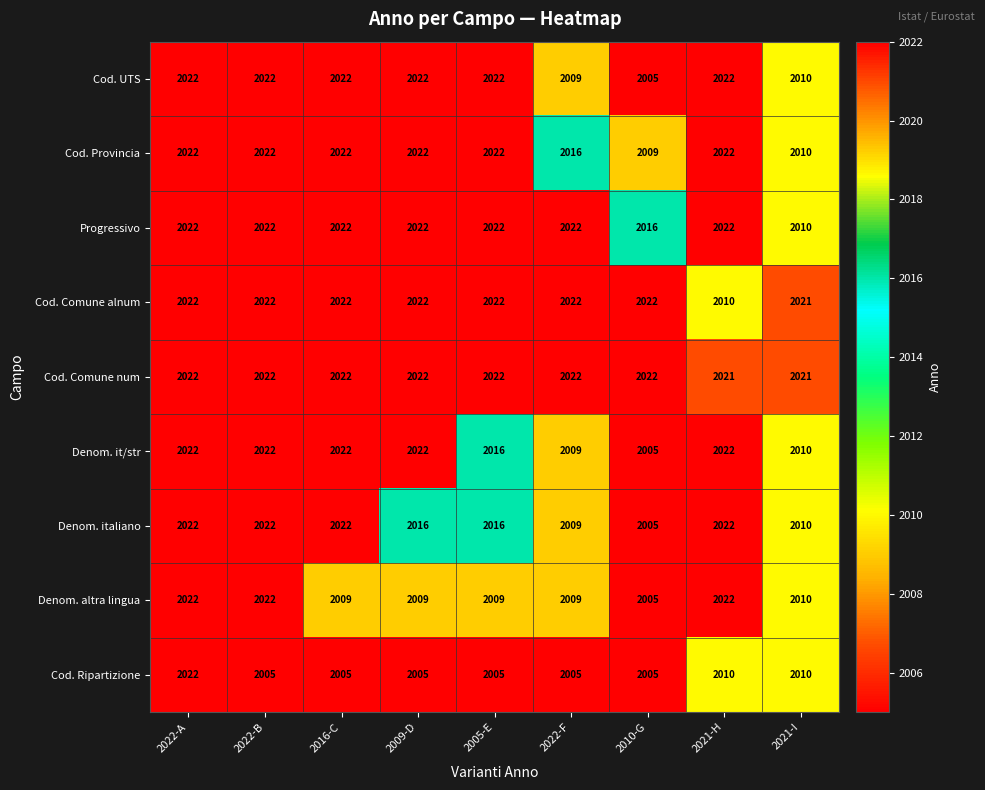

Which series changed the most between 2022-A and 2009-D?

Cod. Ripartizione